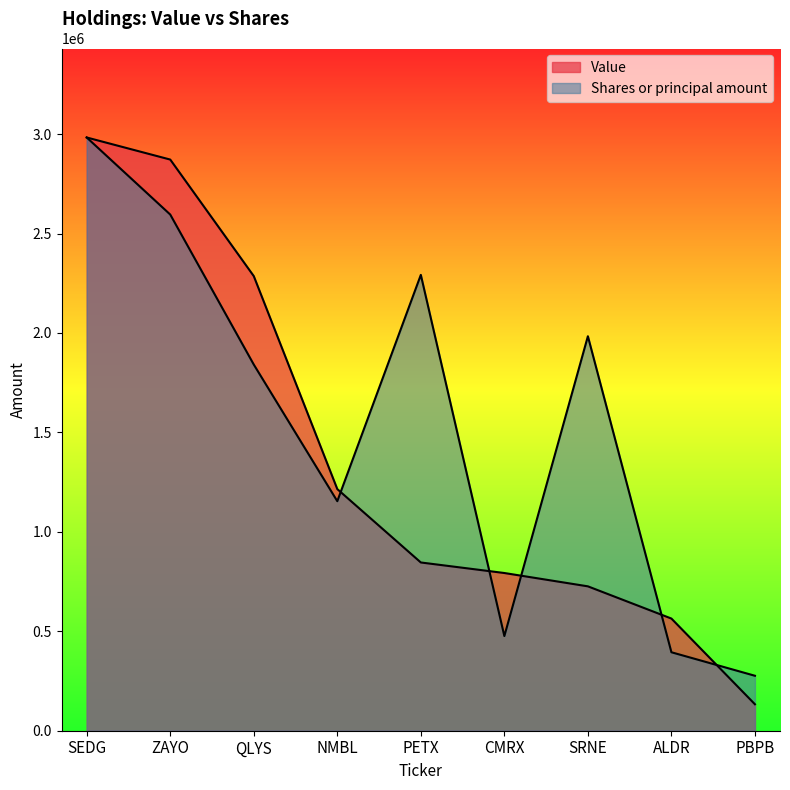

What is the greatest value displayed?

2983000.0